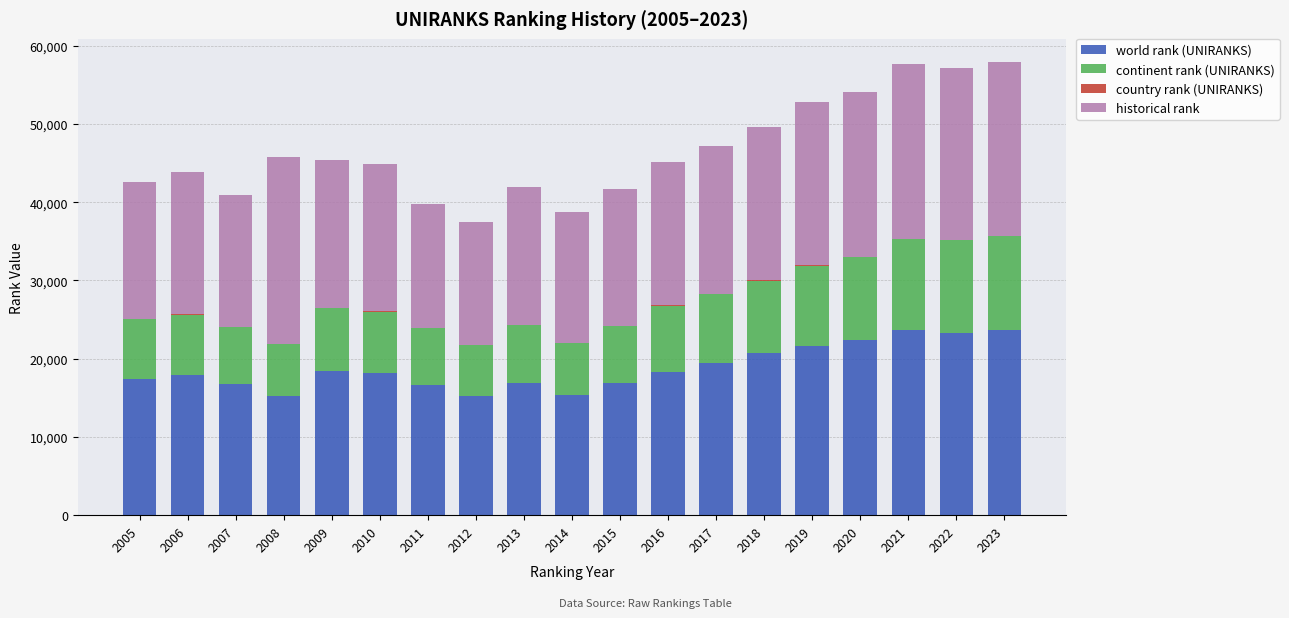

What is the total value across all series at 2011?

39798.5